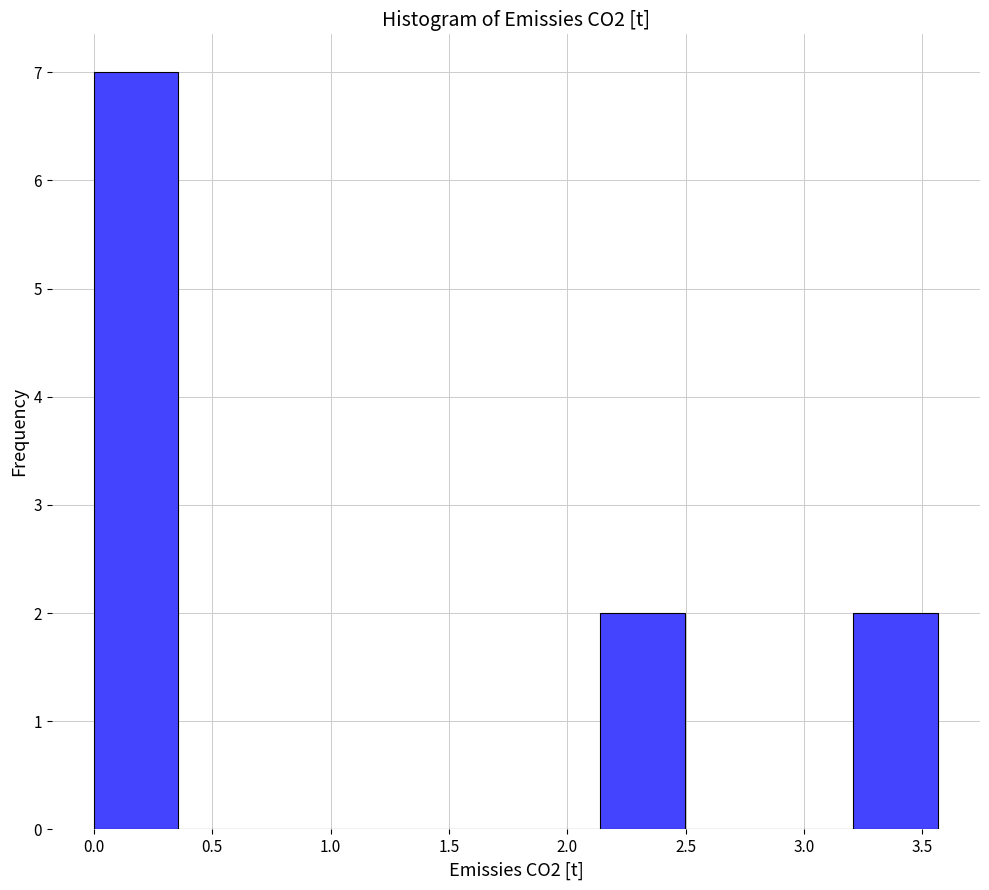

Which range on the x-axis has the tallest bar?

0.00 to 0.35